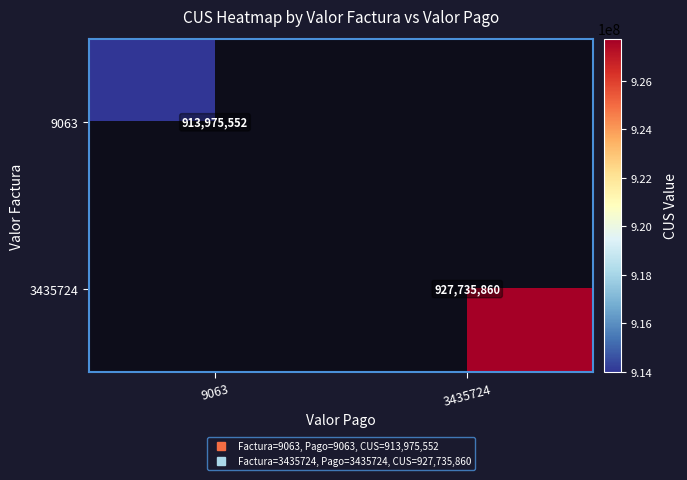

What is the maximum value for 9063?

913975552.0